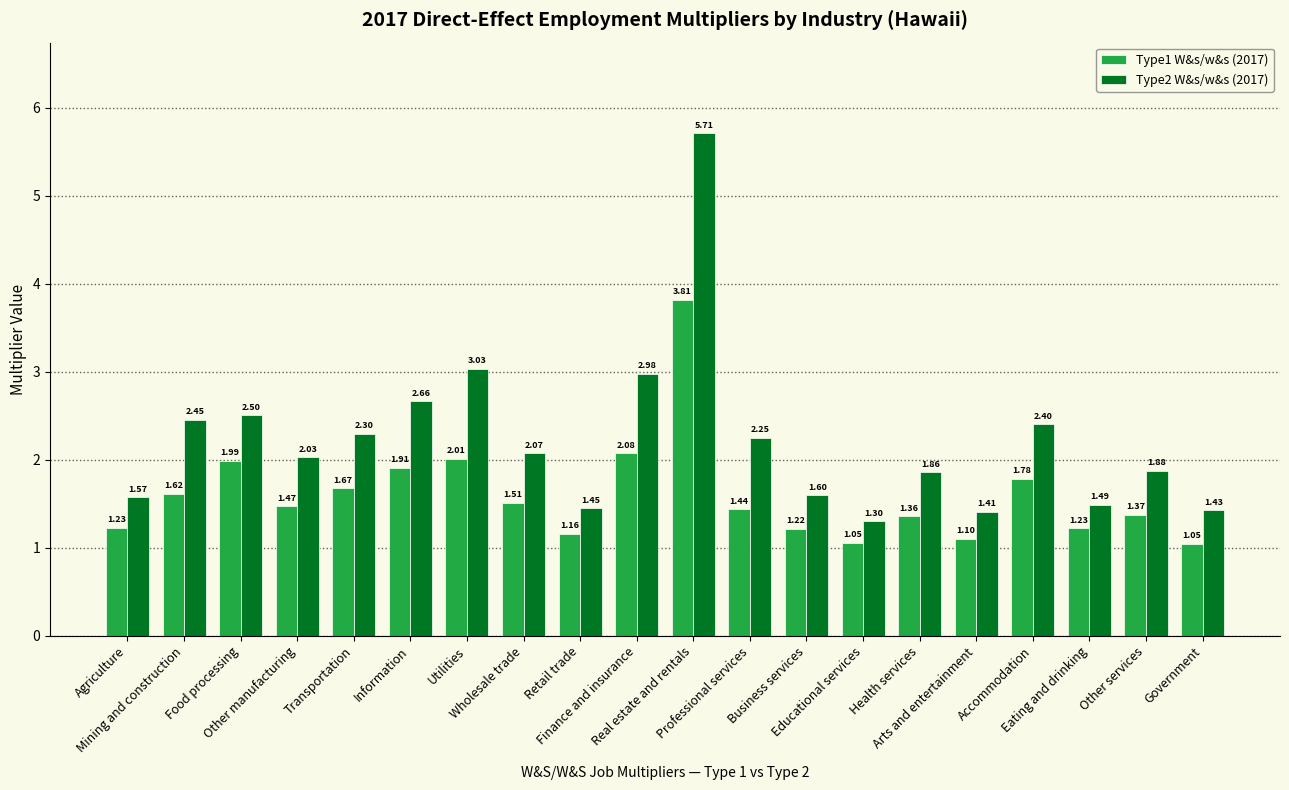

The value of Type2 W&s/w&s (2017) at Real estate and rentals is 8.1. True or false?

False